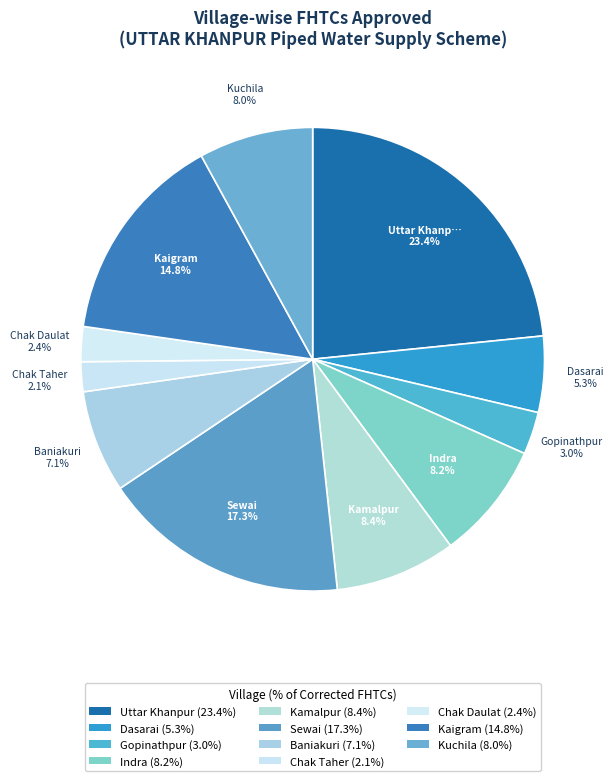

Does Kaigram represent more than half of the total?

No